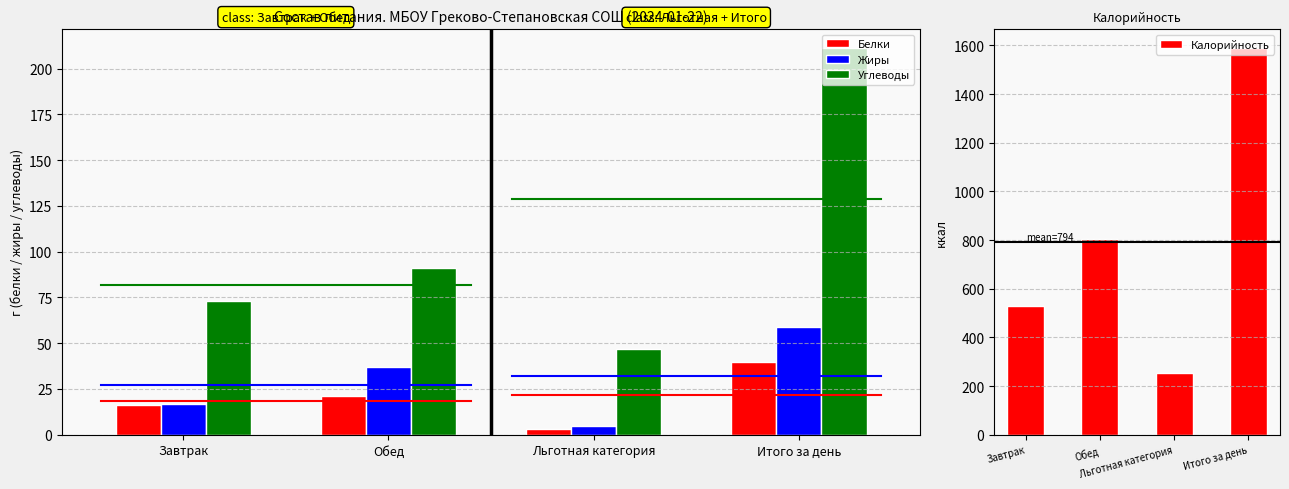

What value does the Углеводы series have at Завтрак?

73